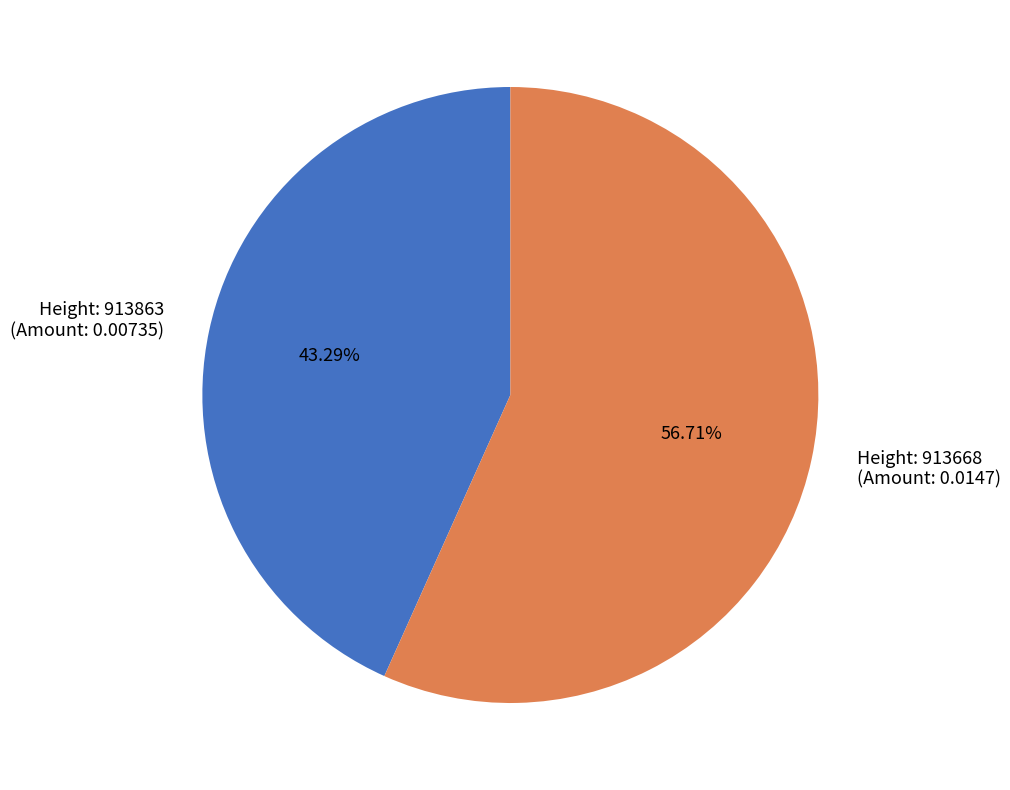

To the nearest percent, what is the difference between the largest and smallest slice percentages?

13%